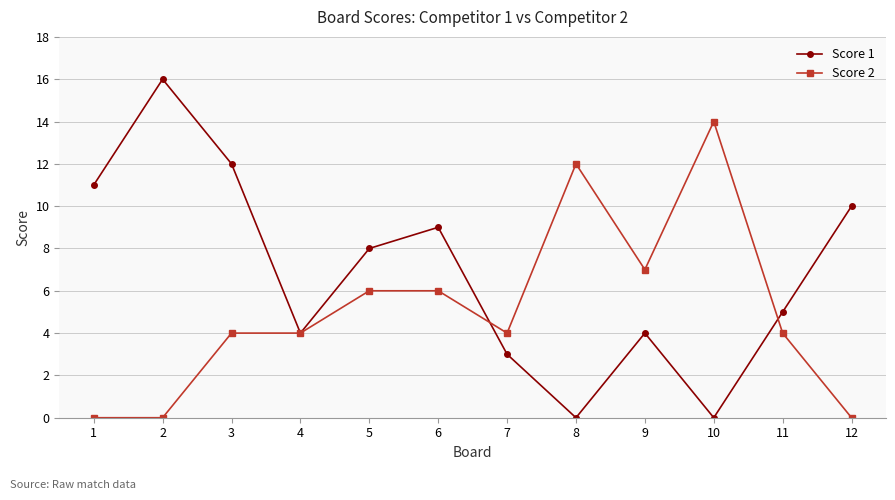

At which label is Score 1 closest to 8?

5